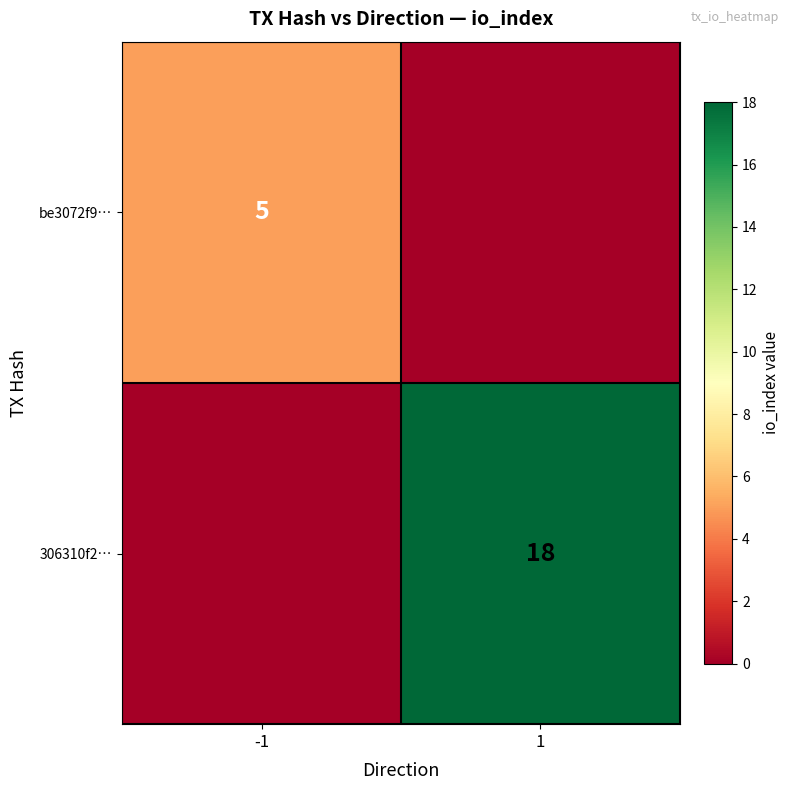

What is the total value across all series at 1?

18